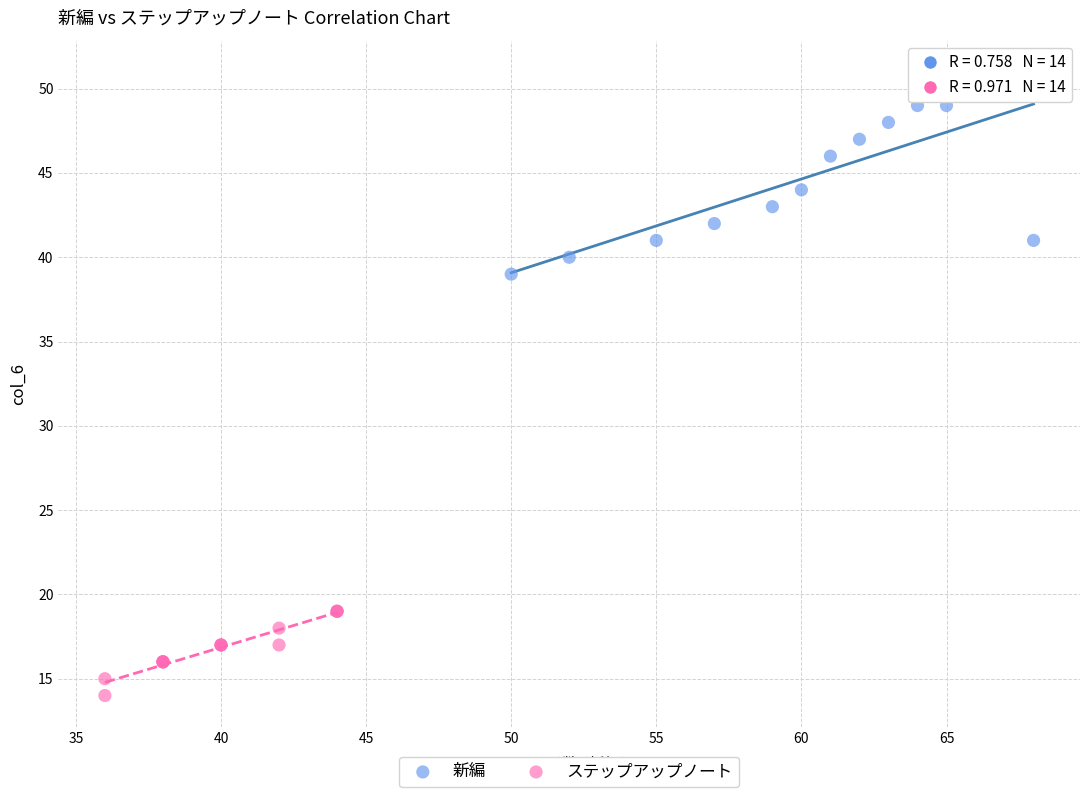

Which series has the widest spread of Y values?

新編